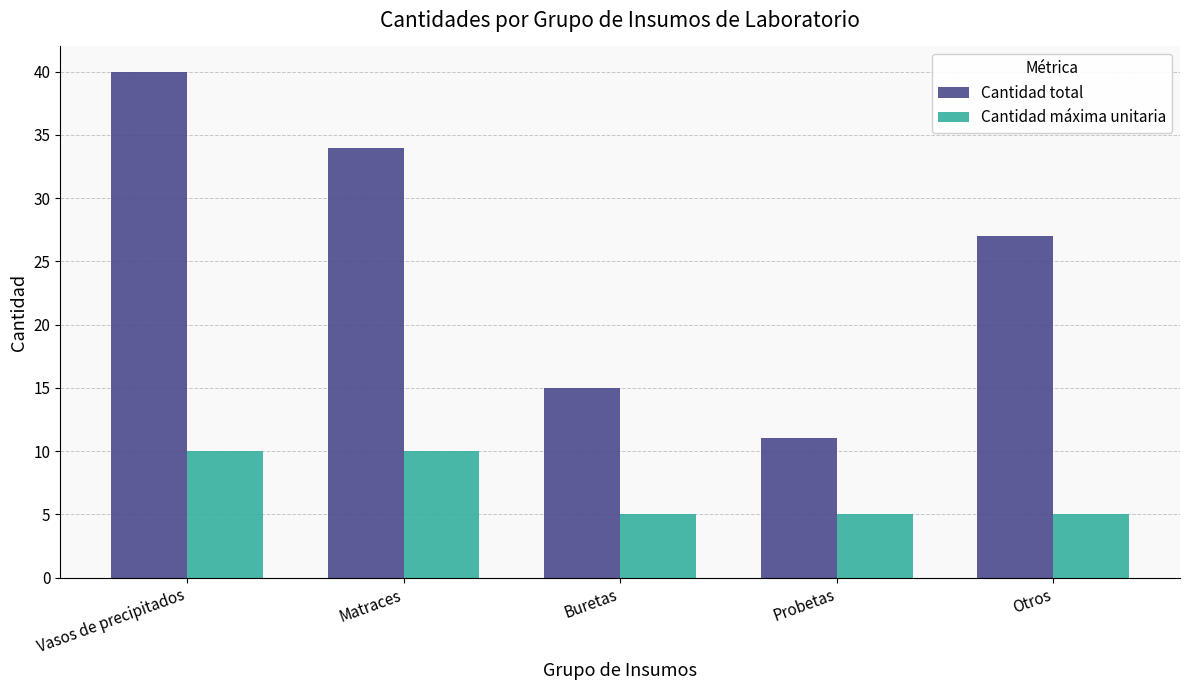

How many bars are there in each group?

2